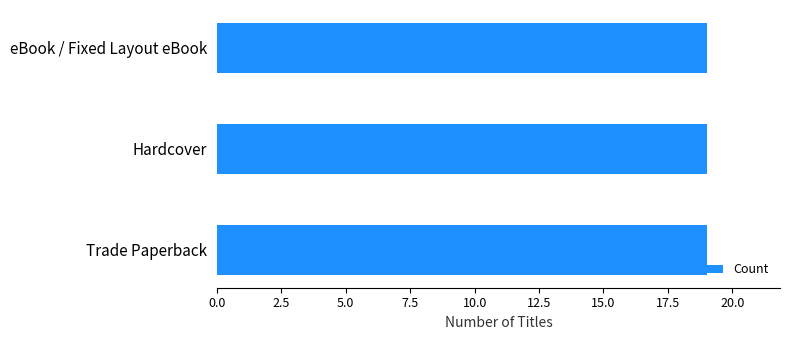

How many series are shown in this chart?

1